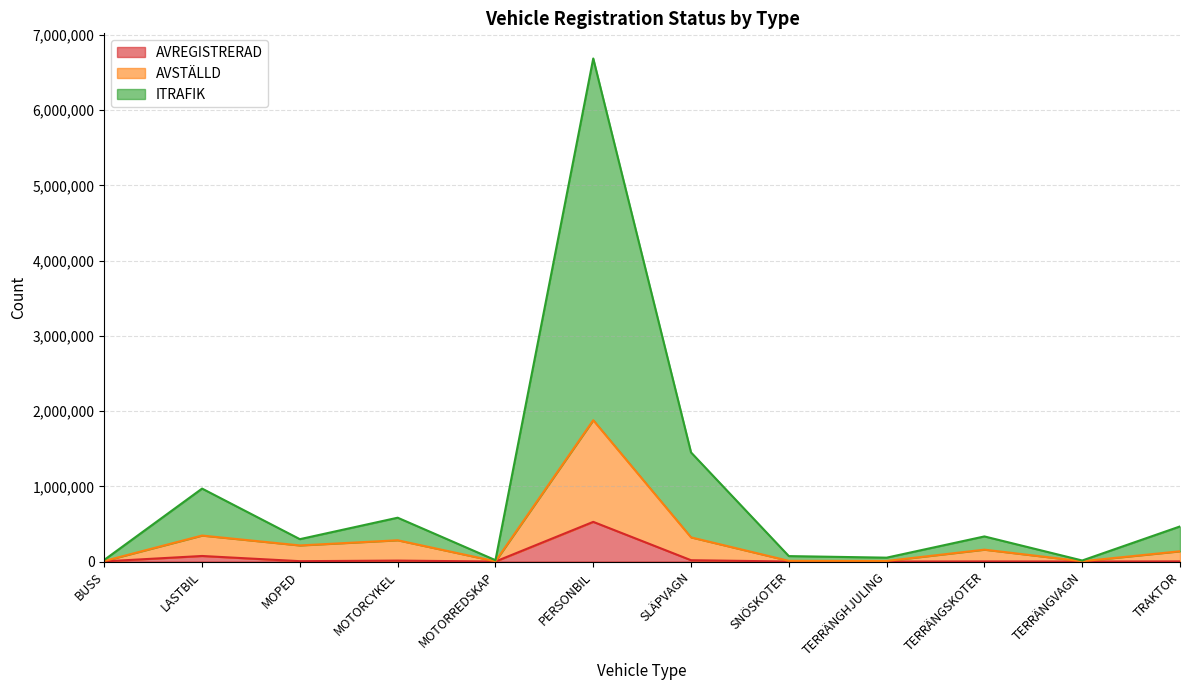

At which label does AVREGISTRERAD reach its peak?

PERSONBIL